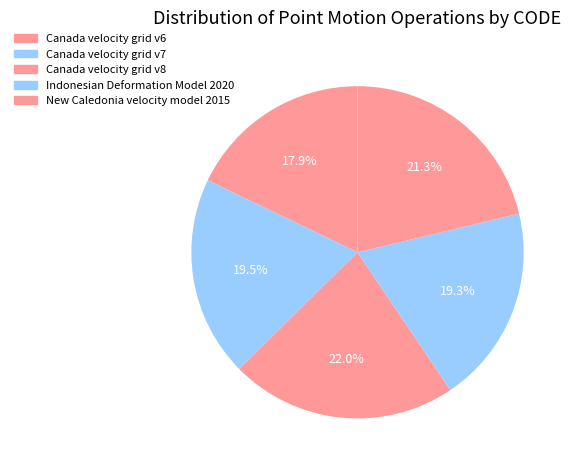

Combined, do Canada velocity grid v6 and New Caledonia velocity model 2015 account for over 50%?

No